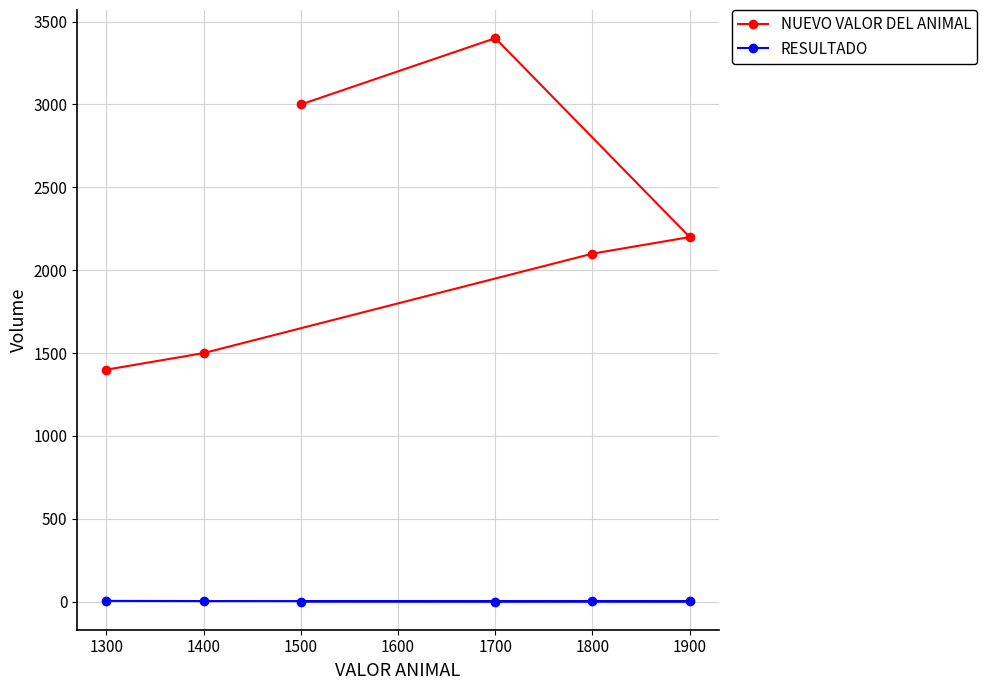

Which series has the largest range (max minus min)?

NUEVO VALOR DEL ANIMAL